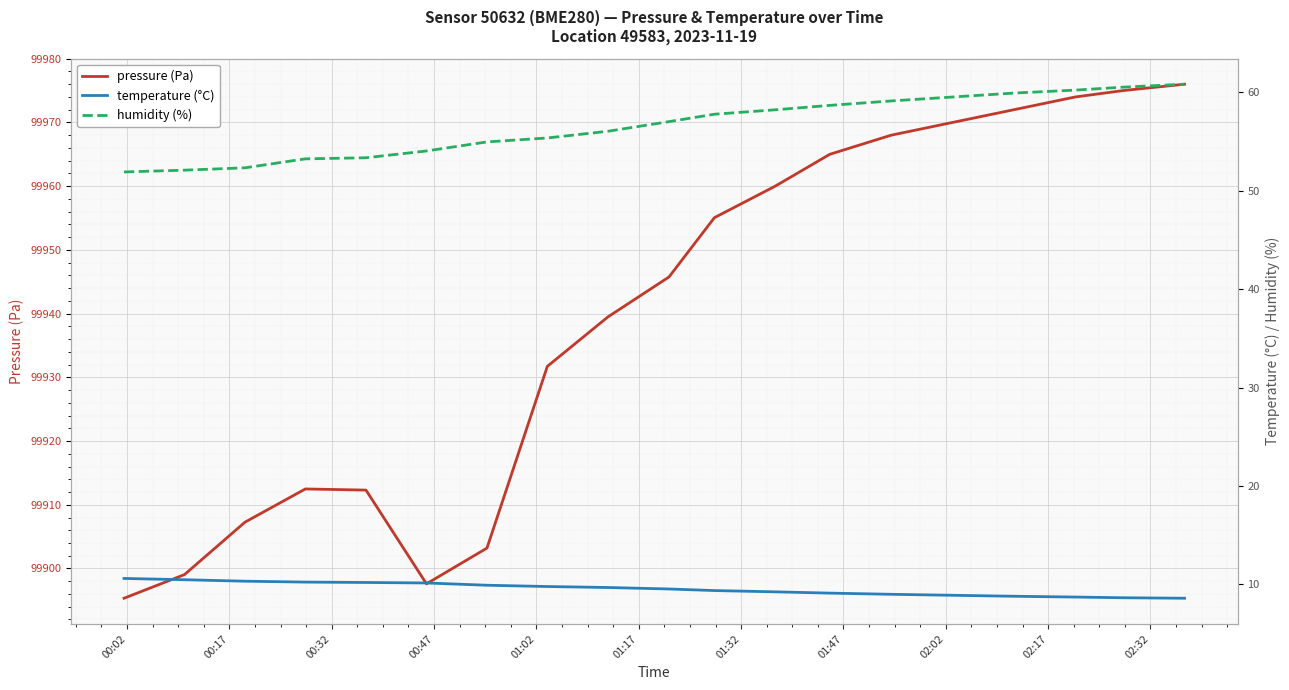

Which series has the widest spread of values?

pressure